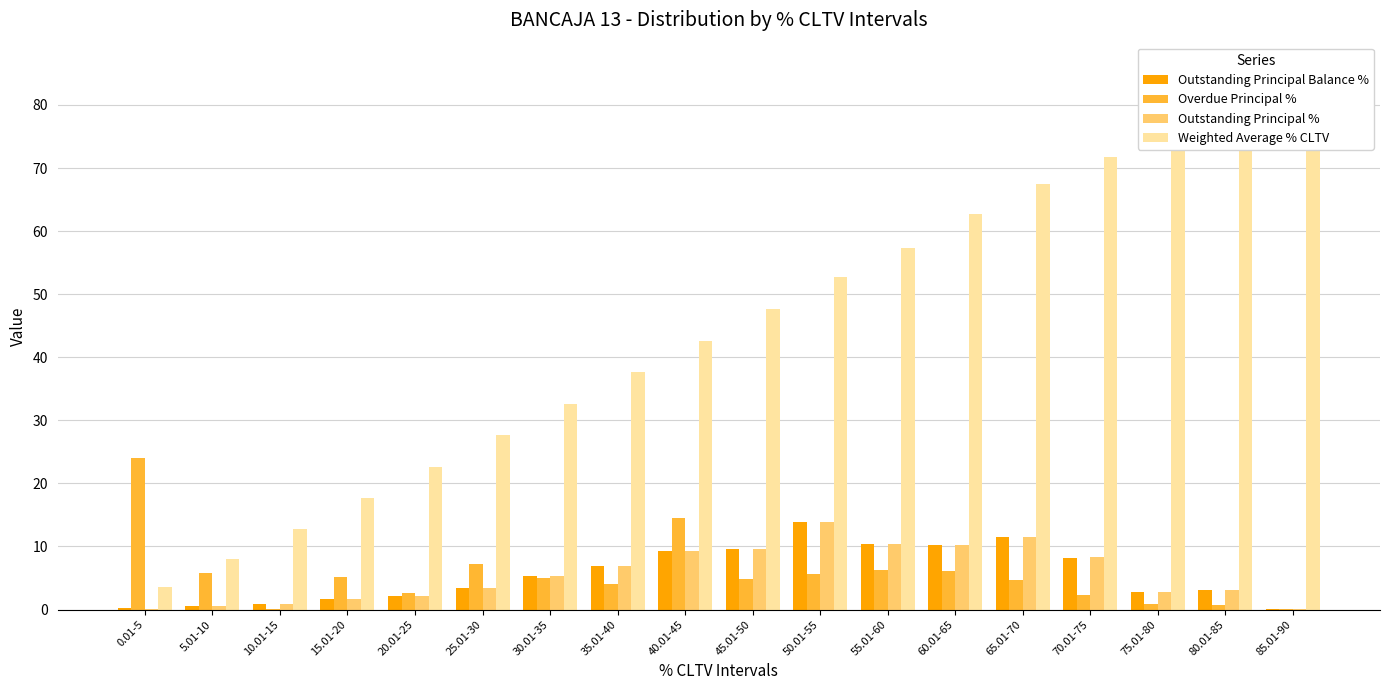

How many bars are there in total?

72